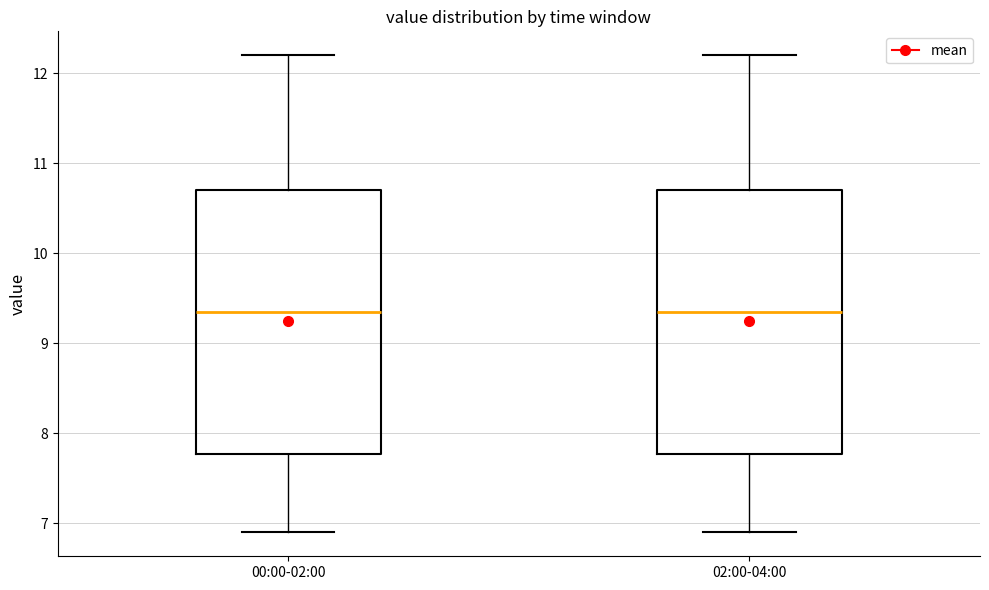

Reading left to right, read every box against the y-axis: the position of its median line, the range the box covers, and the ends of its whiskers. The values are not printed on the chart, so give them approximately, as read against the axis.

00:00-02:00: median 9.4, box 7.8 to 10.7, whiskers 6.9 to 12.2
02:00-04:00: median 9.4, box 7.8 to 10.7, whiskers 6.9 to 12.2